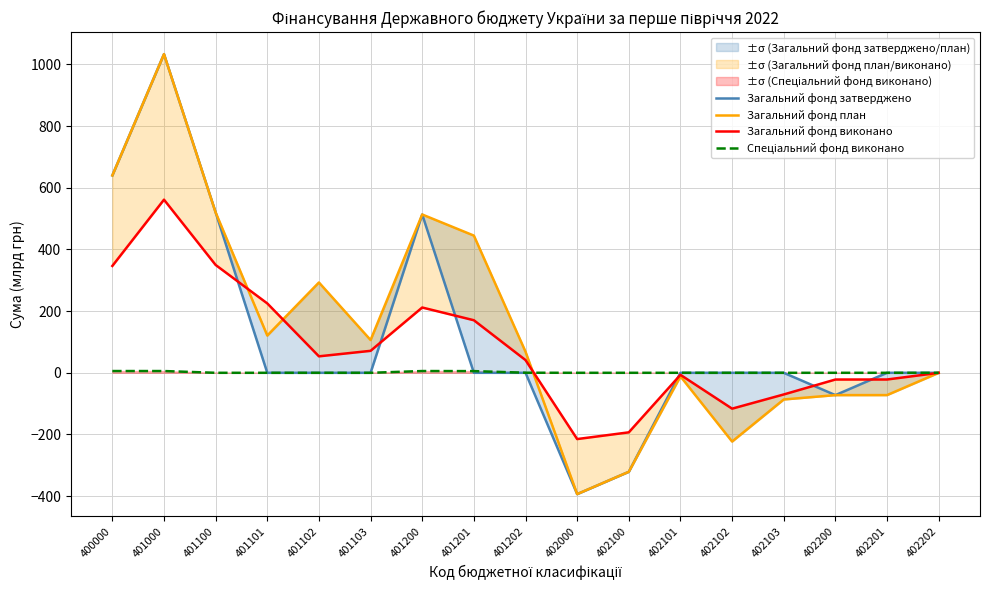

What is the difference between the second highest and second lowest values in the Загальний фонд план series?

960.9